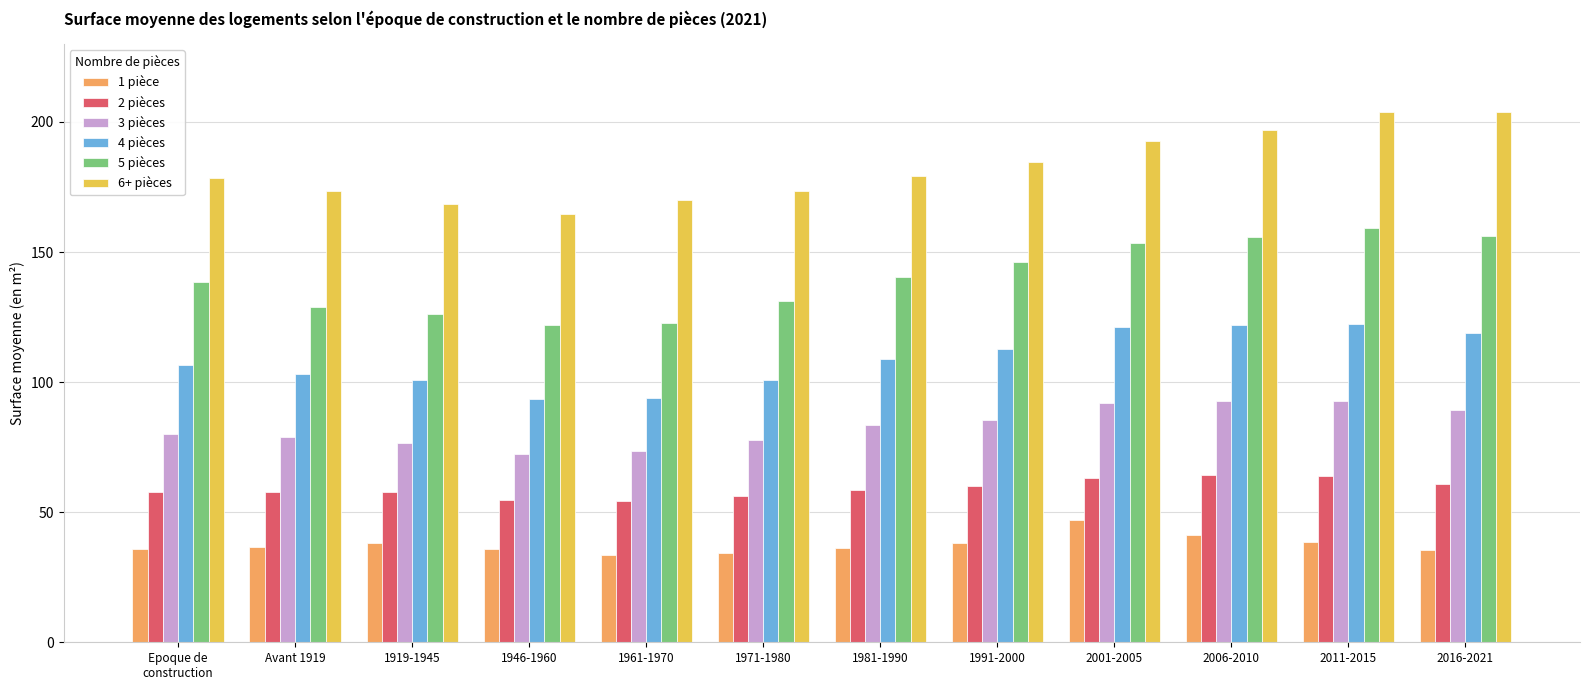

What is the value of the 1 pièce bar at the 11th from the left?

38.6